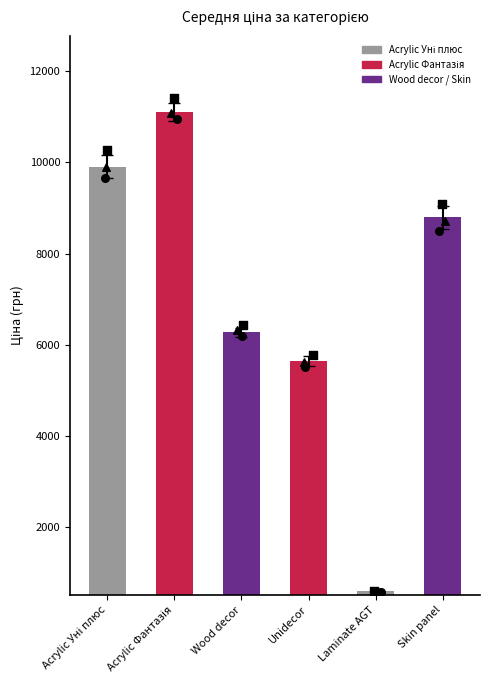

What is the change in value from Acrylic Уні плюс to Skin panel?

-1110.9